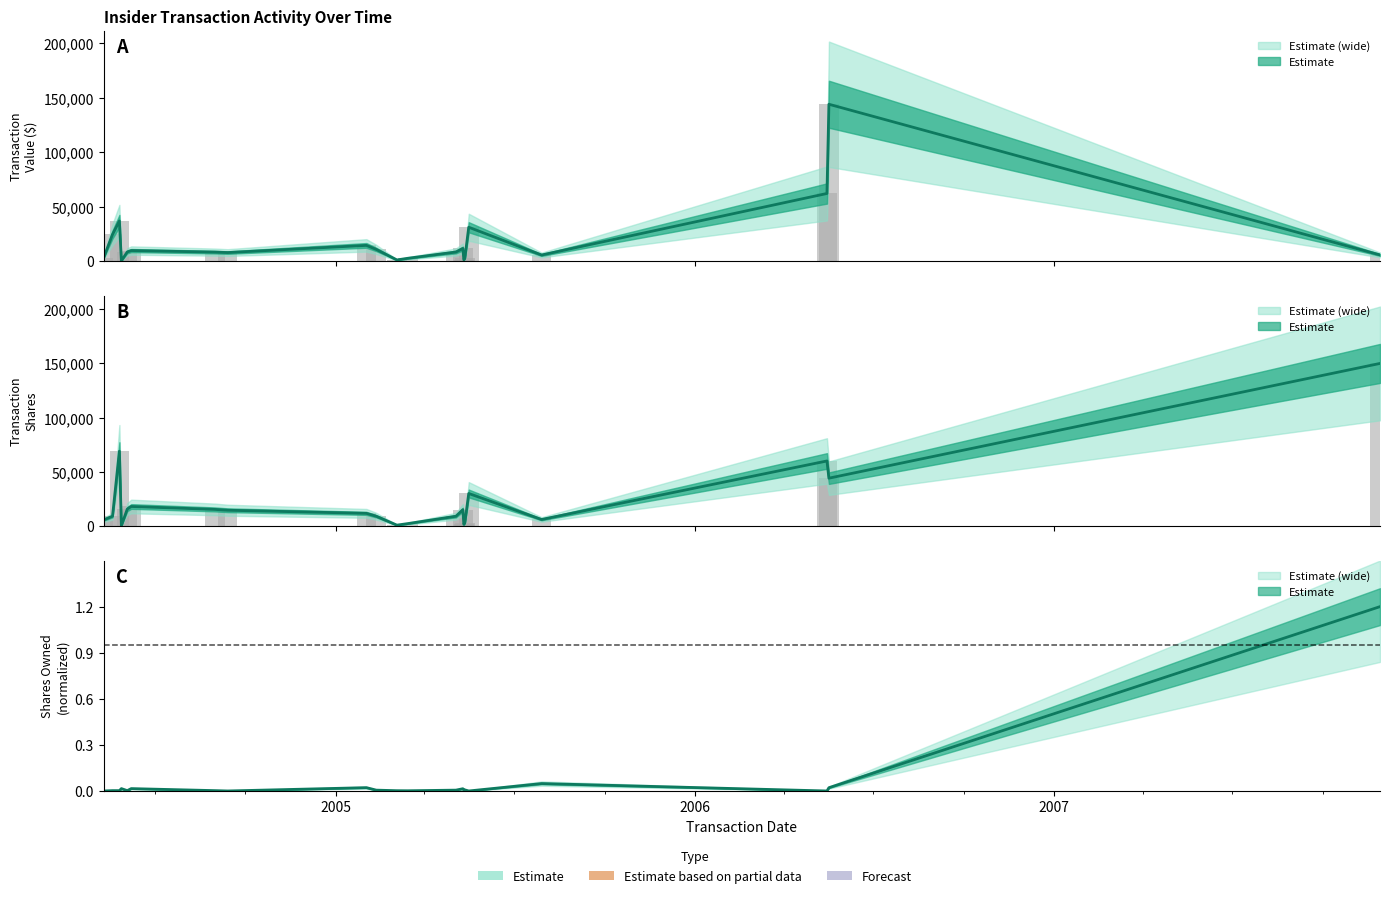

Rank the series by their maximum value, from lowest to highest.

sharesOwnedFollowingTransaction, transactionValue, transactionShares